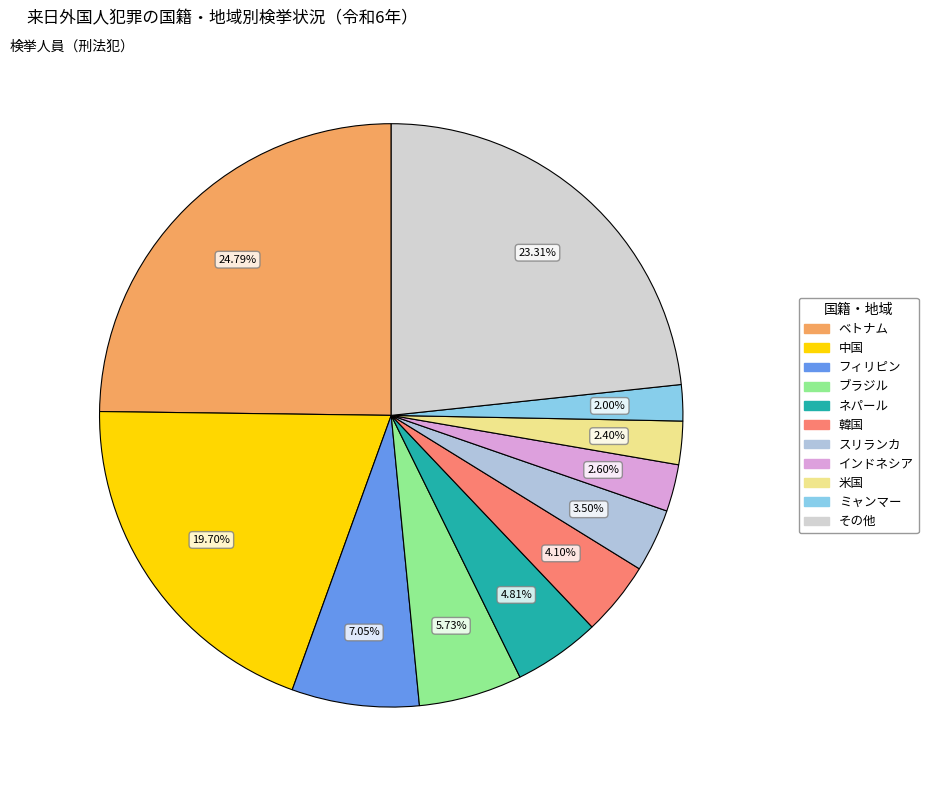

Count the number of slices in the pie.

11